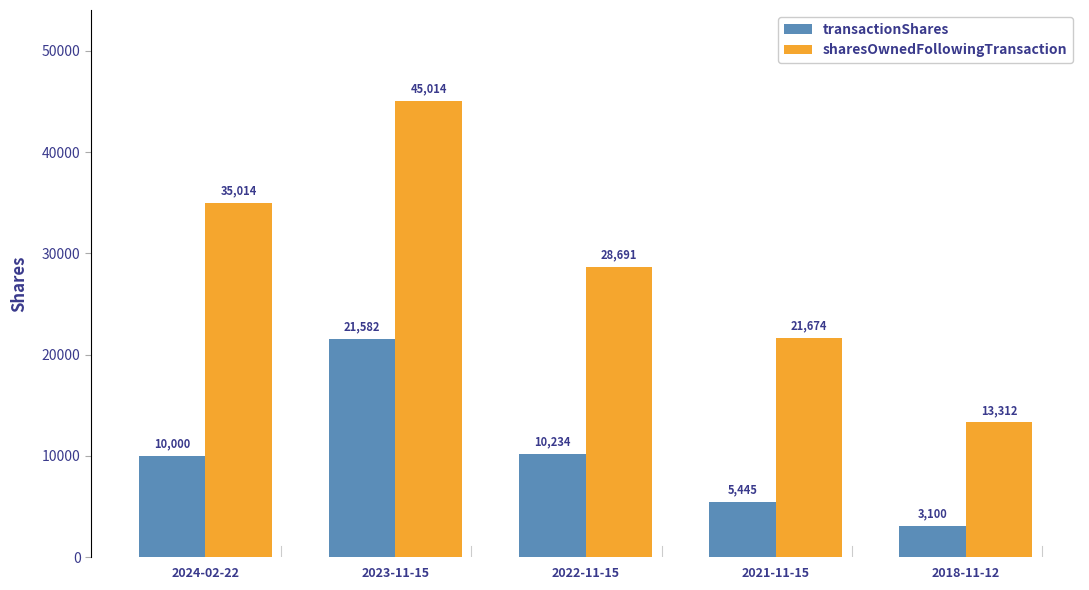

What is the label of the 4th bar from the right?

2023-11-15